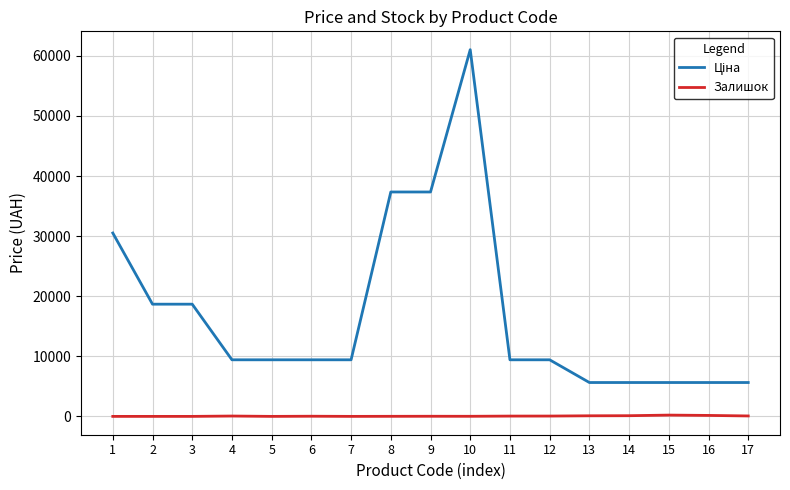

At which category is the sum across all series the highest?

10